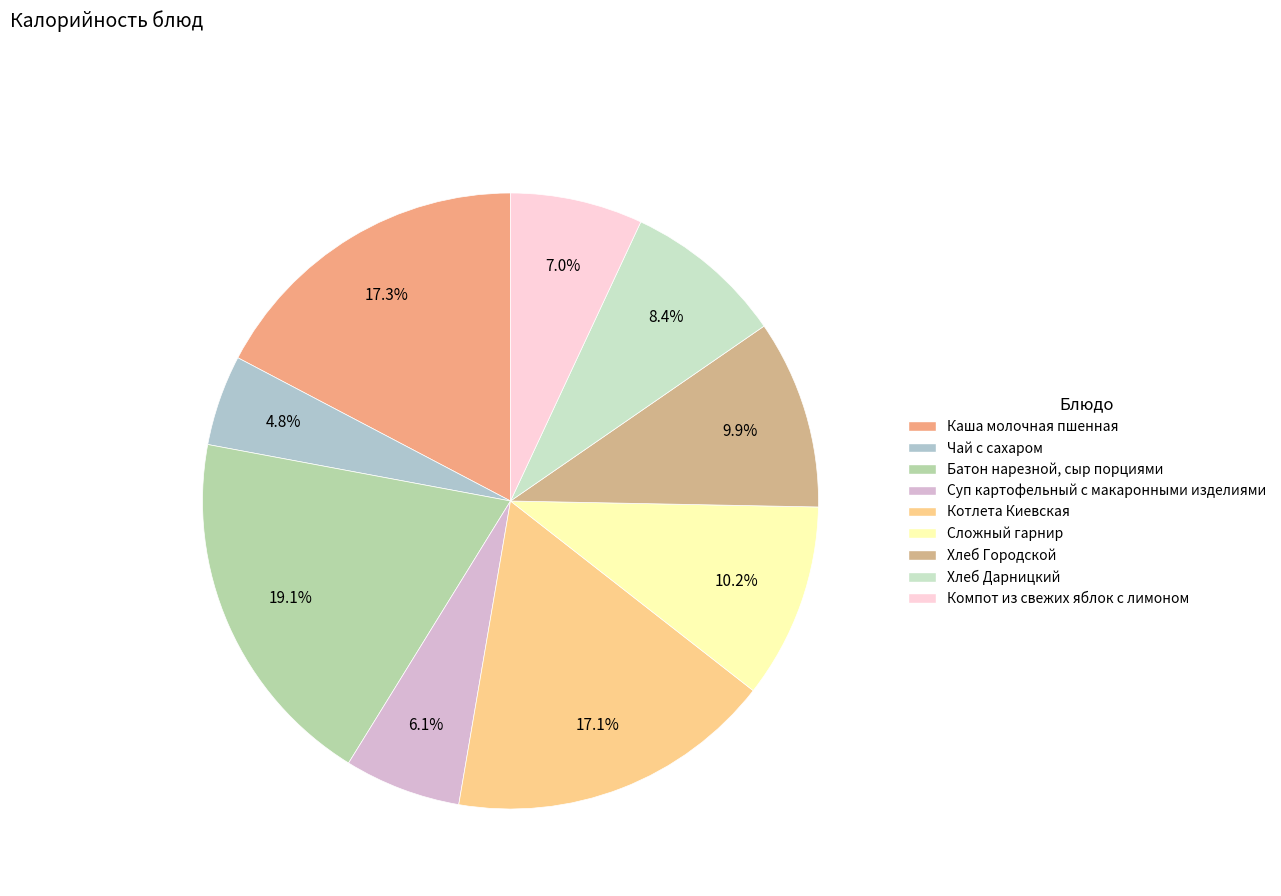

What is the change in value from Чай с сахаром to Батон нарезной, сыр порциями?

+181.0